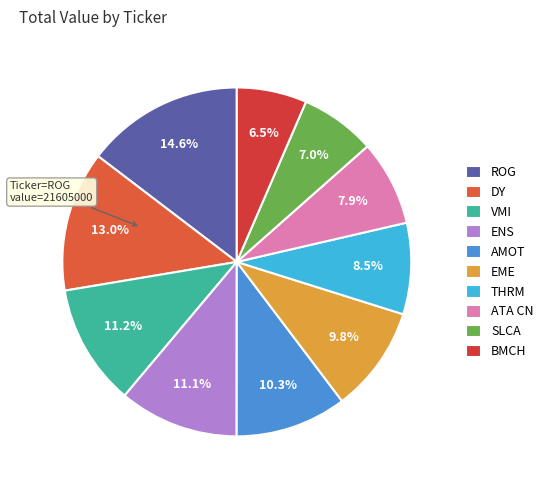

Count the number of slices in the pie.

10